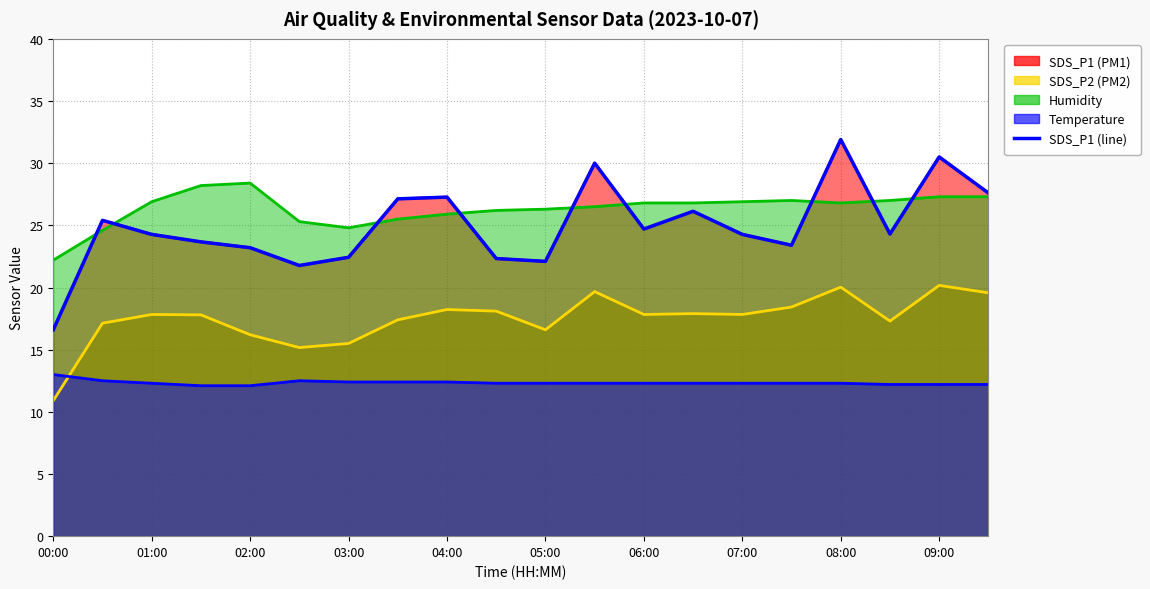

The value of SDS_P2 at 05:00 is 11.1. True or false?

False